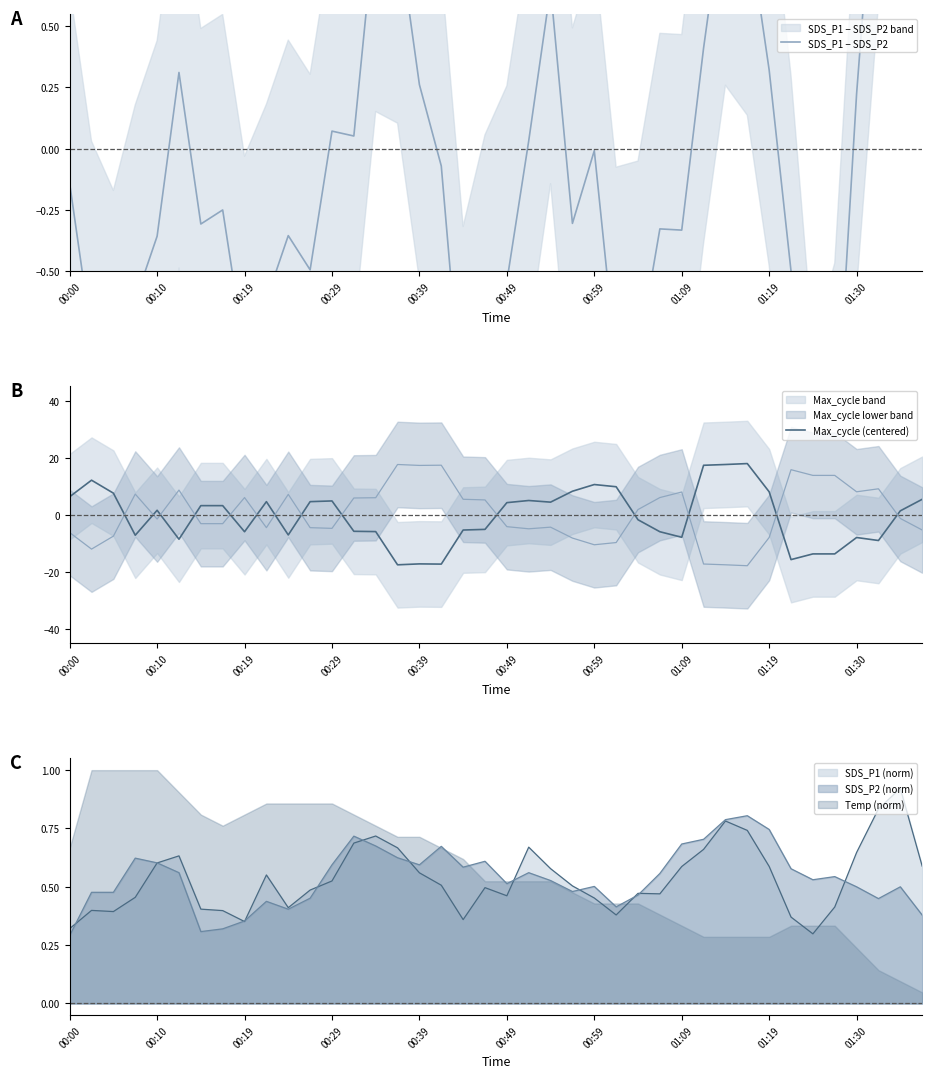

Is it true that SDS_P1 − SDS_P2 equals -0.3 at 23?

True